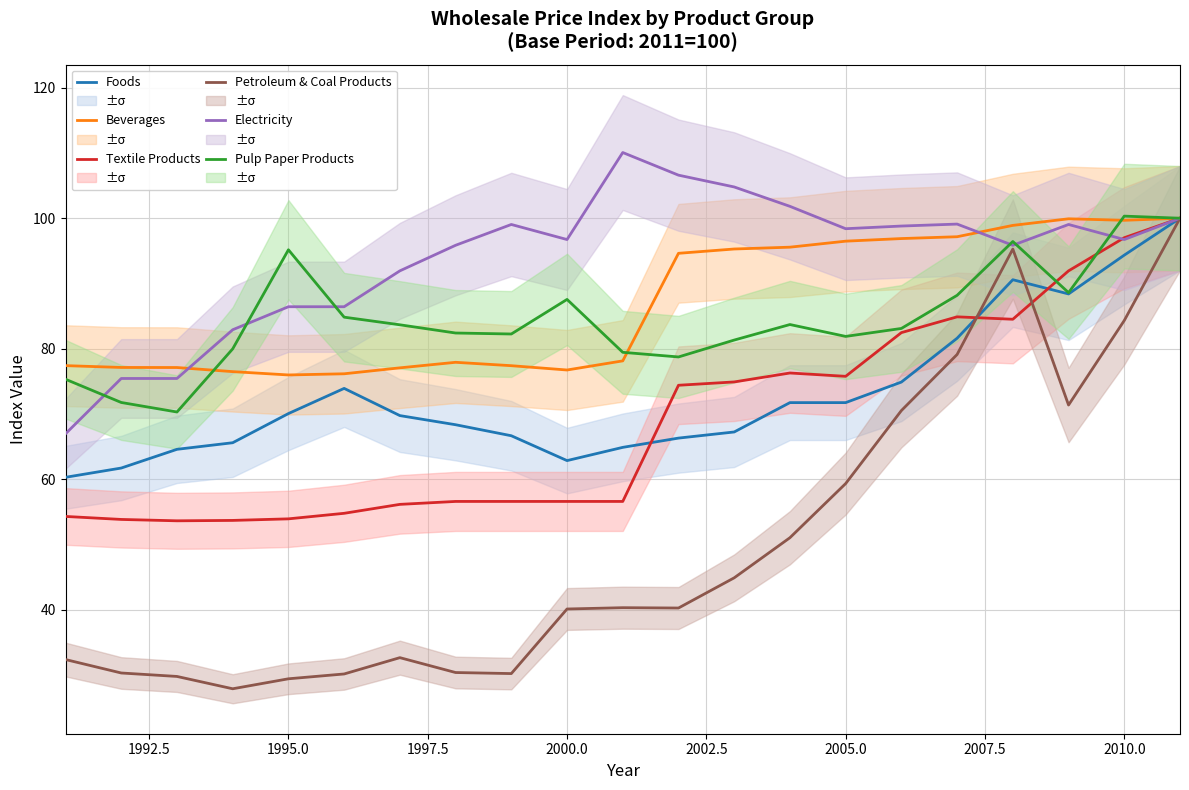

What is the difference between the maximum and minimum values in the Textile Products series?

46.4